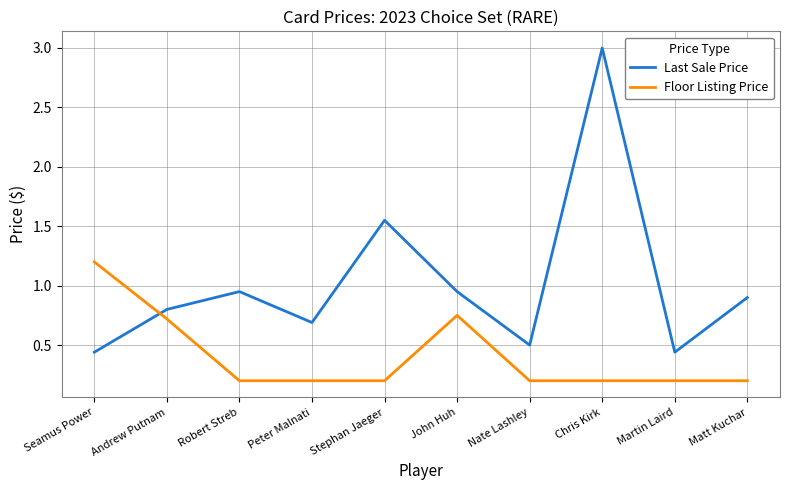

What is the difference between the Last Sale Price values at Robert Streb and Peter Malnati?

0.3